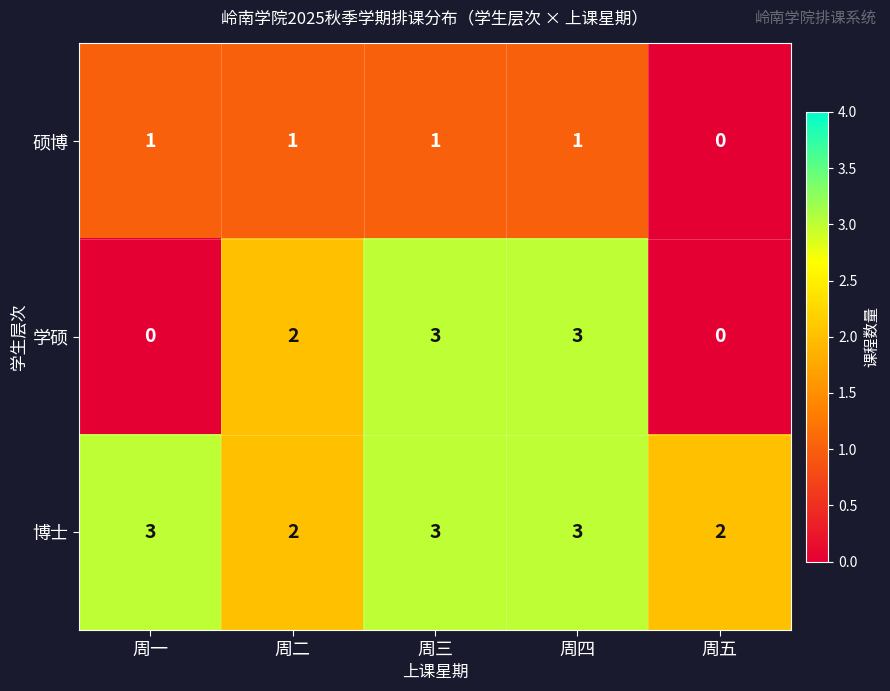

How many series are shown in this chart?

3